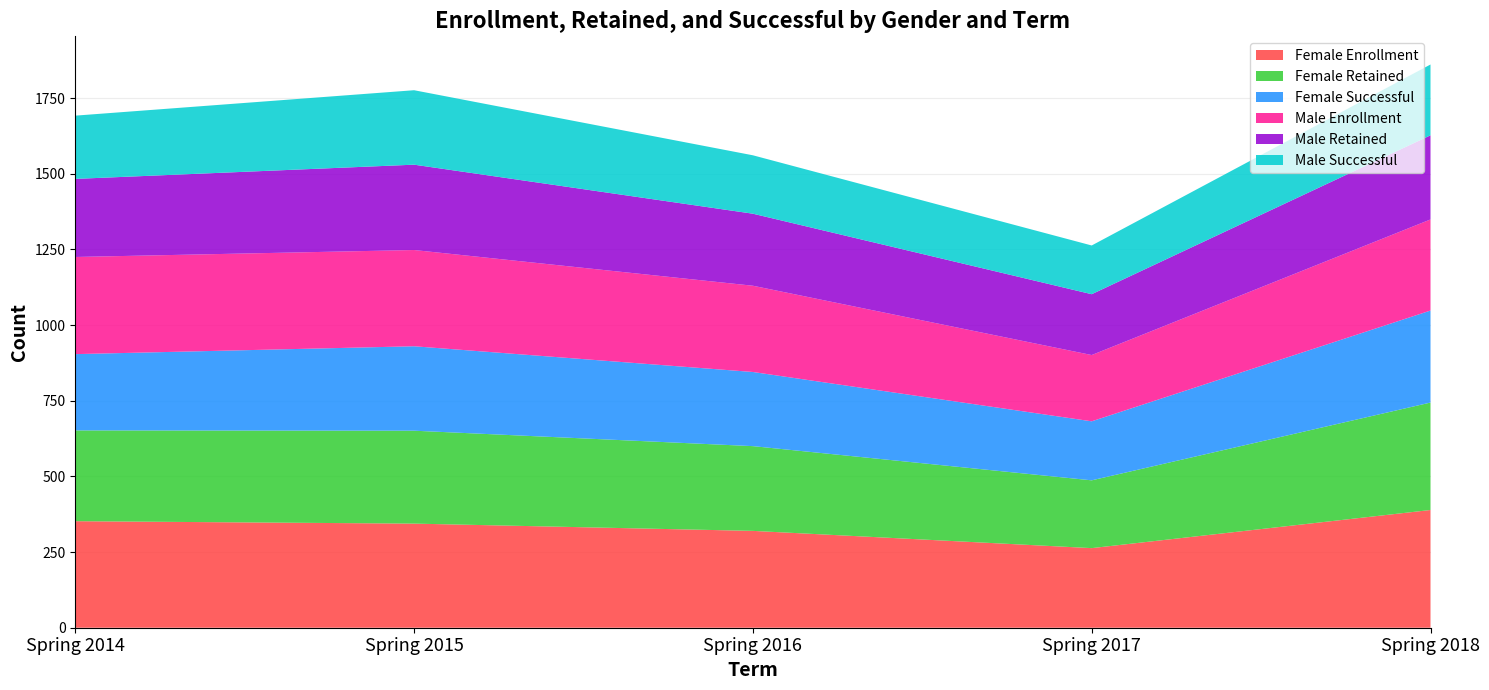

Reading left to right, what are all the values shown in this chart?

Female Enrollment: 352	344	320	263	389
Female Retained: 300	307	280	224	355
Female Successful: 252	279	245	195	304
Male Enrollment: 321	318	285	219	301
Male Retained: 258	282	238	201	278
Male Successful: 209	246	193	161	234